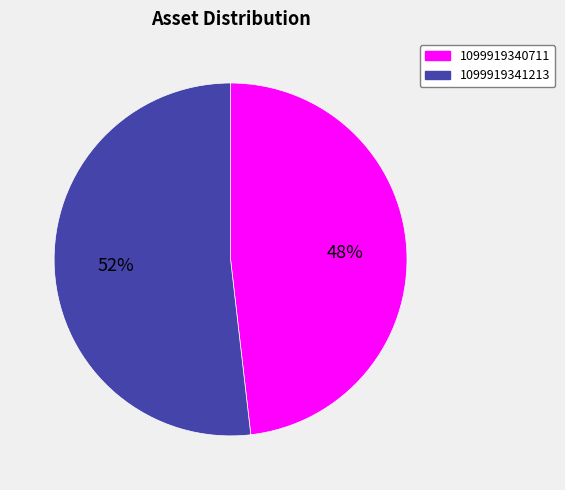

How many segments does this pie chart have?

2